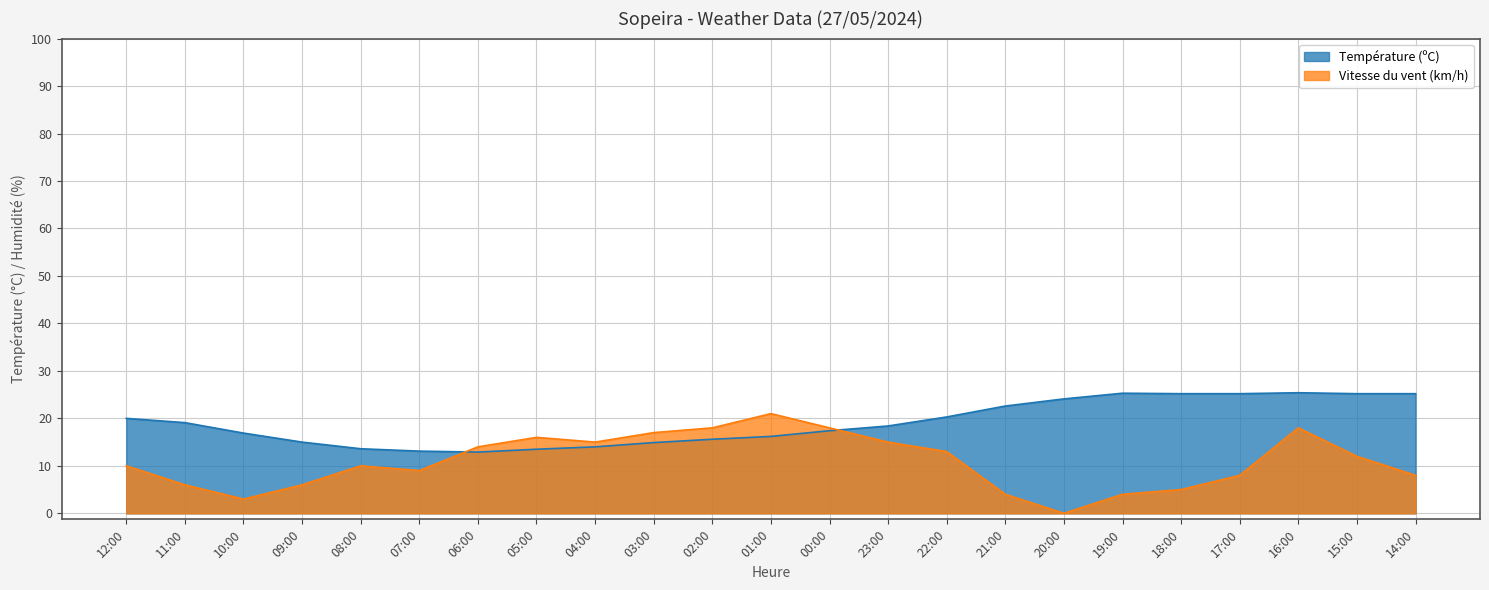

Is the value of Température (ºC) at 11:00 greater than the value of Vitesse du vent (km/h) at 22:00?

Yes